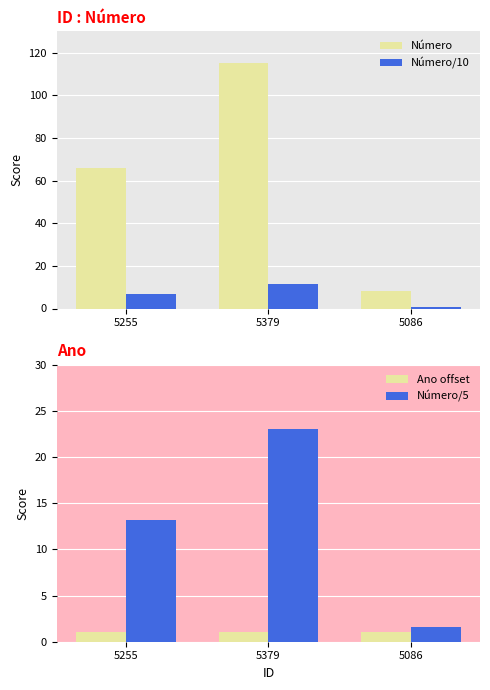

Where is Ano offset nearest to the value 1?

5255